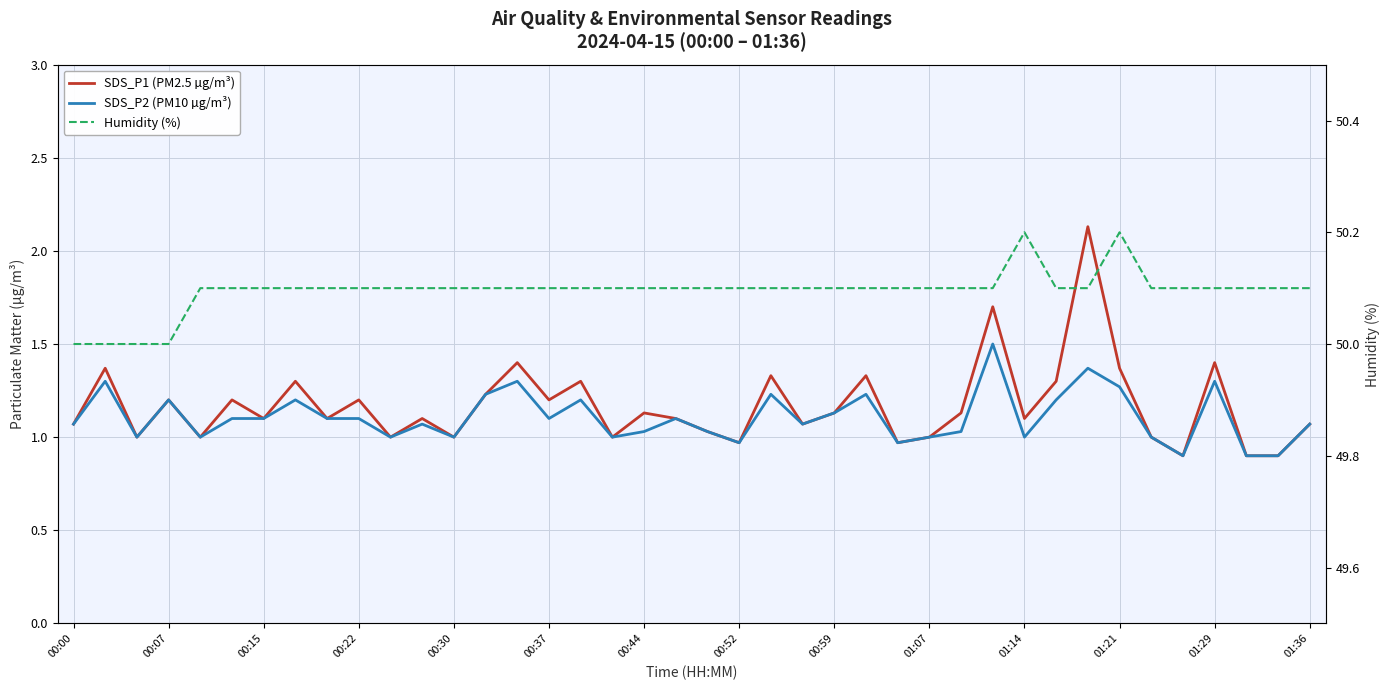

Is the value of Humidity (%) at 35 greater than the value of SDS_P2 (PM10 µg/m³) at 21?

Yes